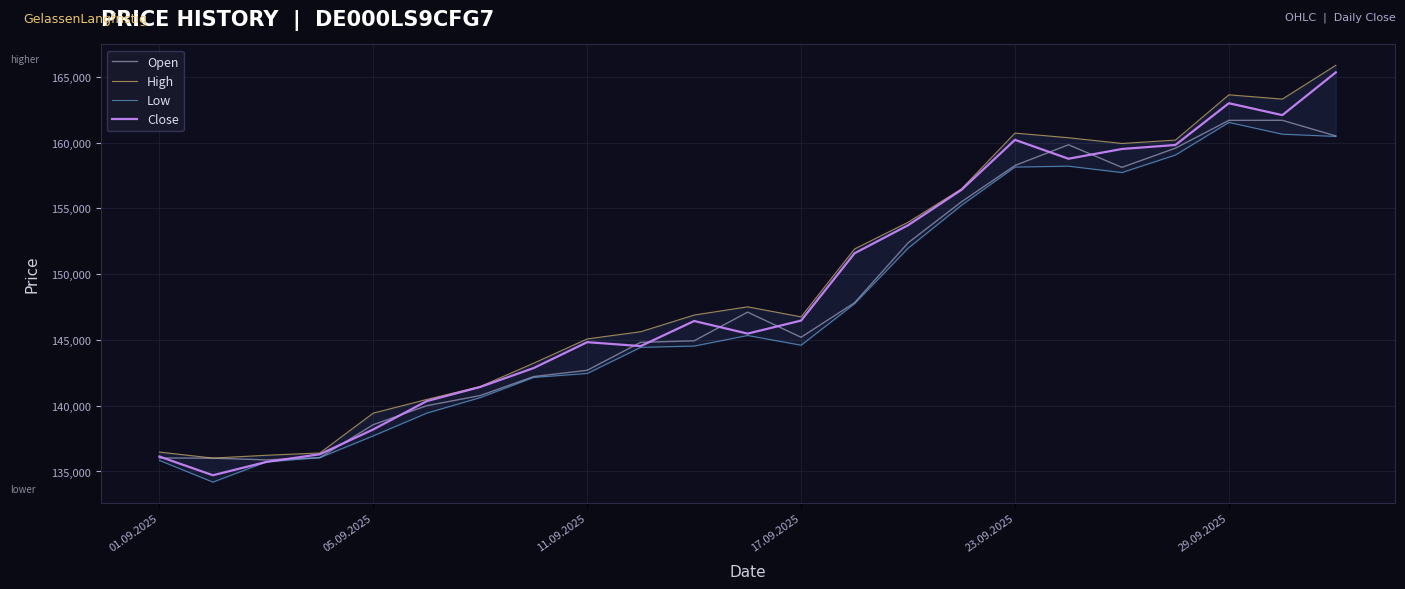

How many series are shown in this chart?

4